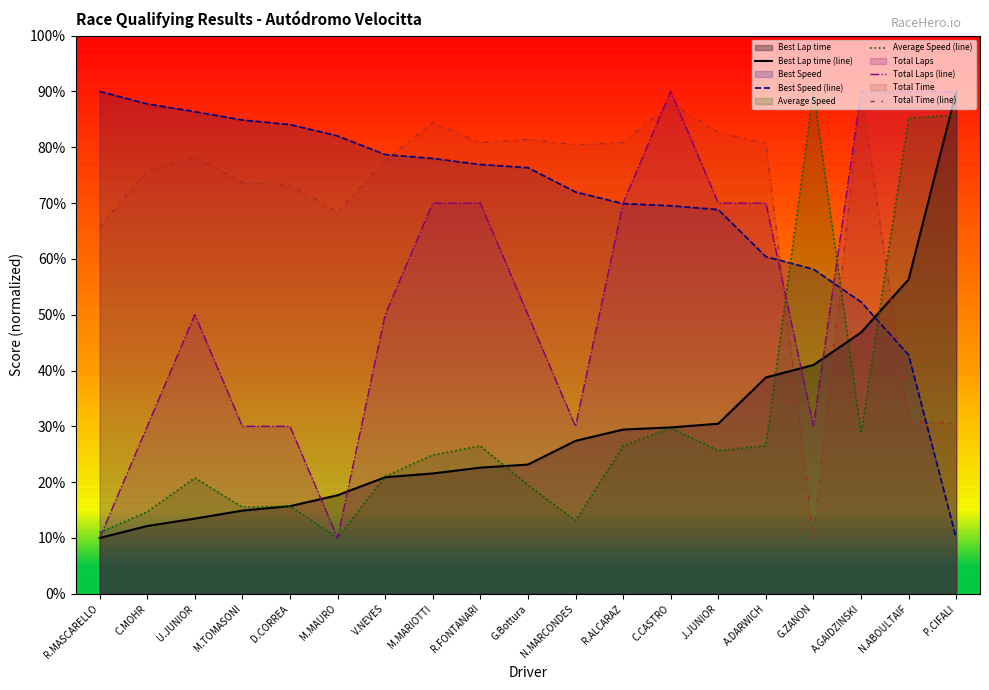

Where do Best Lap time (line) and Total Time (line) first cross each other?

A.DARWICH and G.ZANON